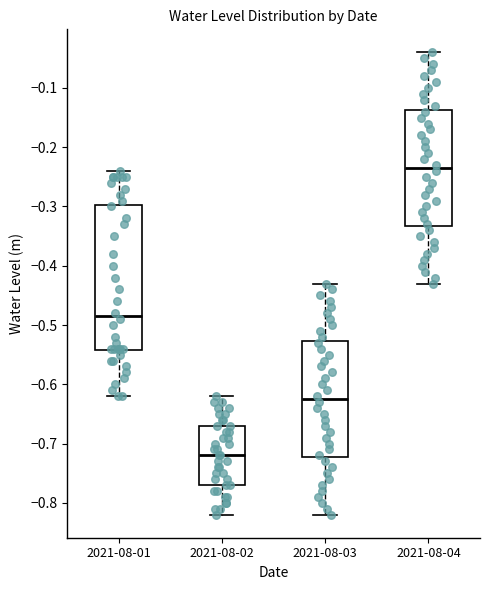

Which box is the tallest, from its lower edge to its upper edge?

2021-08-01